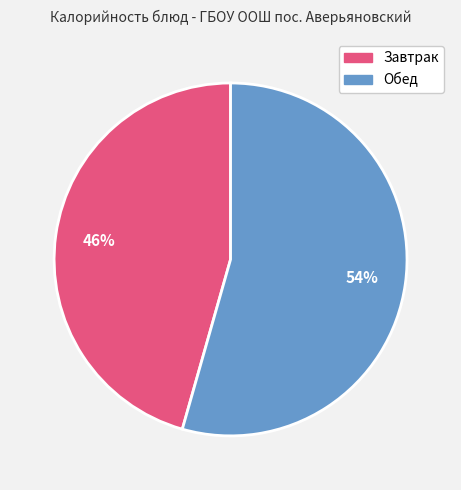

Does any single category account for the majority?

Yes